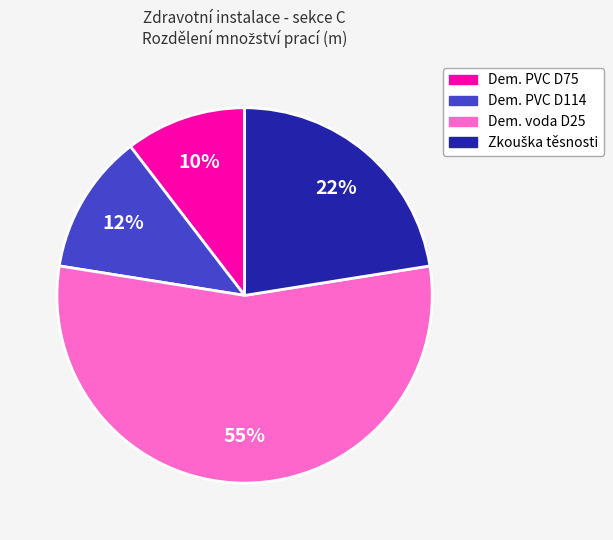

To the nearest percent, what is the difference between the largest and smallest slice percentages?

45%